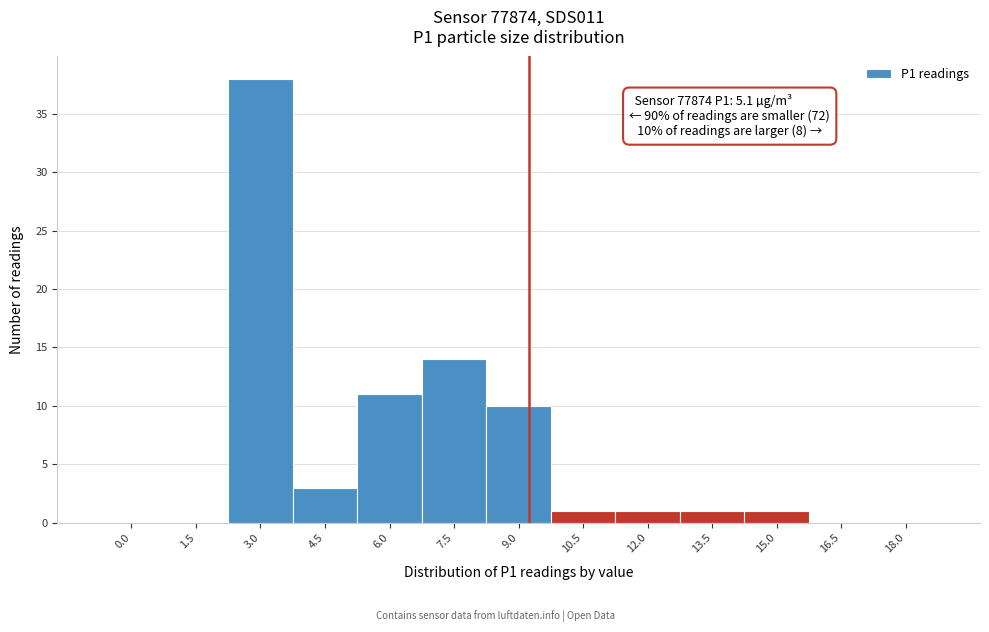

Reading left to right, extract all data points from this chart.

0.0=0	1.5=0	3.0=38	4.5=3	6.0=11	7.5=14	9.0=10	10.5=1	12.0=1	13.5=1	15.0=1	16.5=0	18.0=0